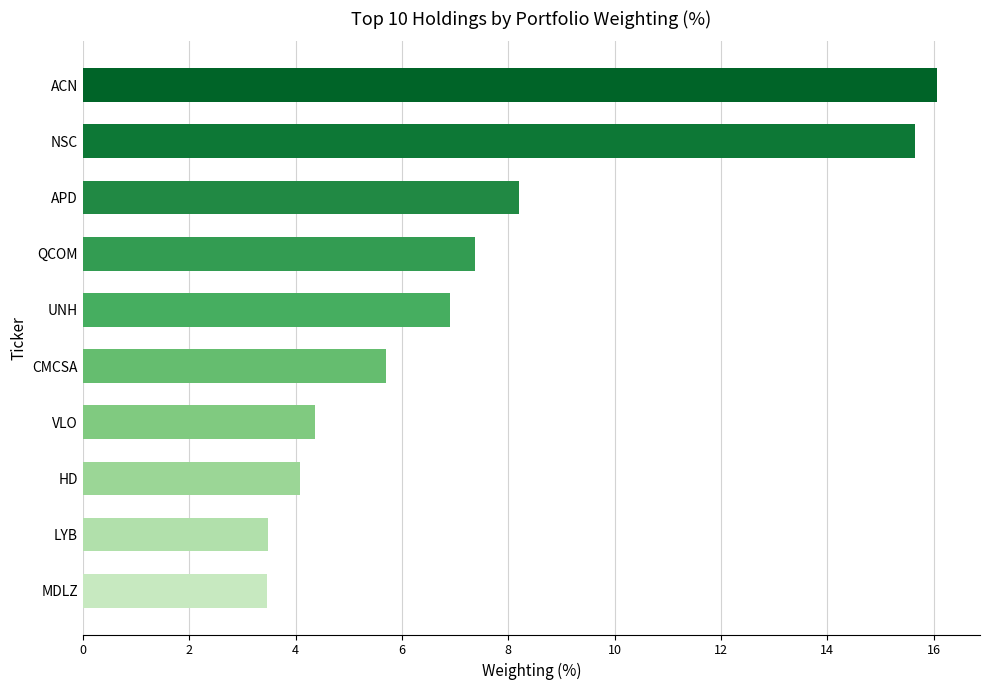

The value at UNH is 6.9. True or false?

True